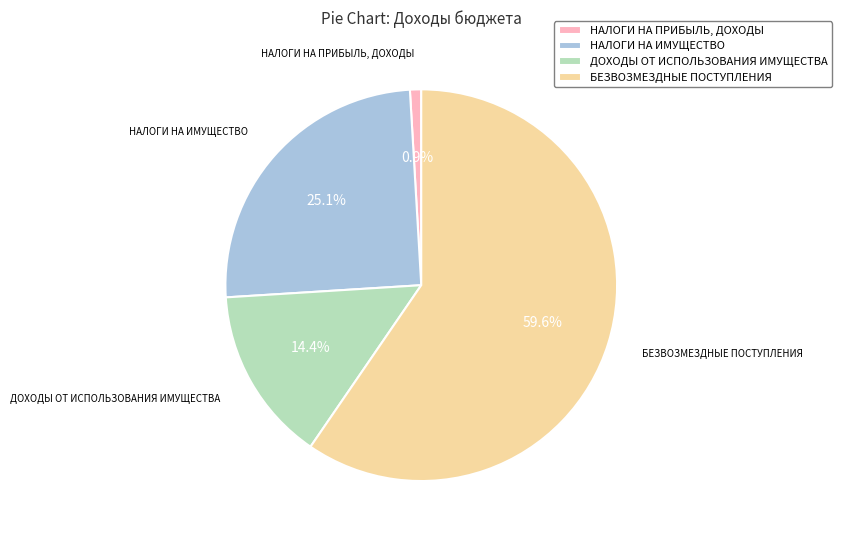

True or false: БЕЗВОЗМЕЗДНЫЕ ПОСТУПЛЕНИЯ accounts for 50% of the total.

False